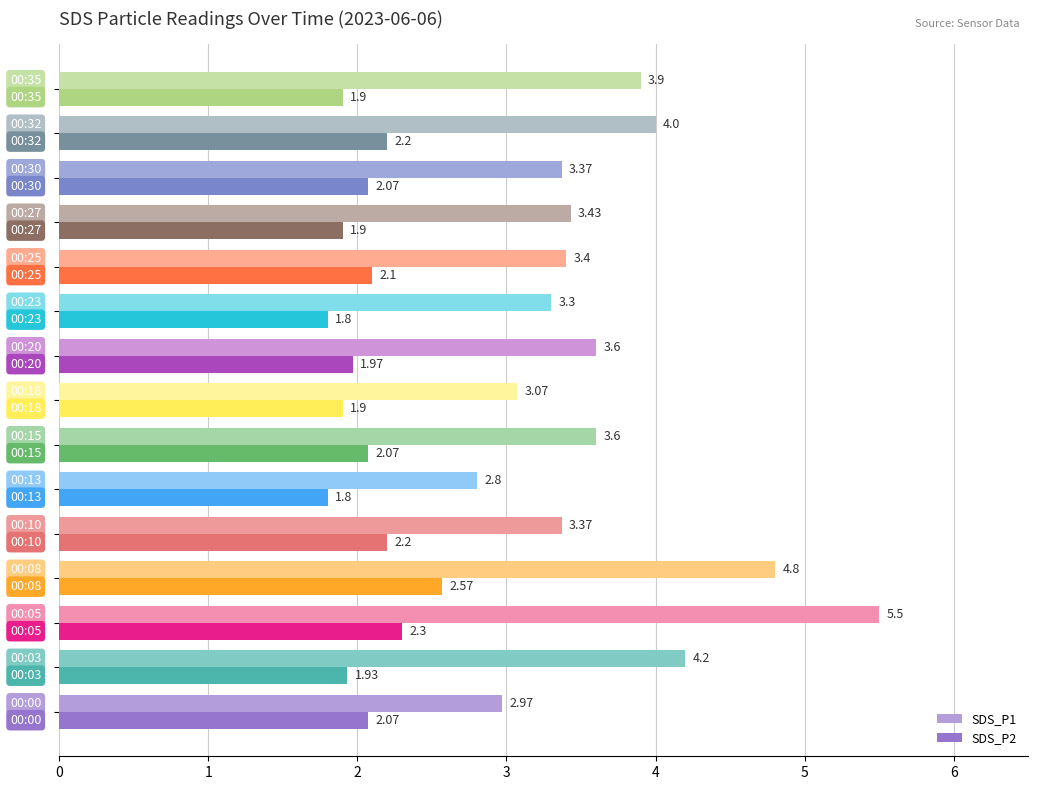

At how many categories does at least one series exceed 3?

13